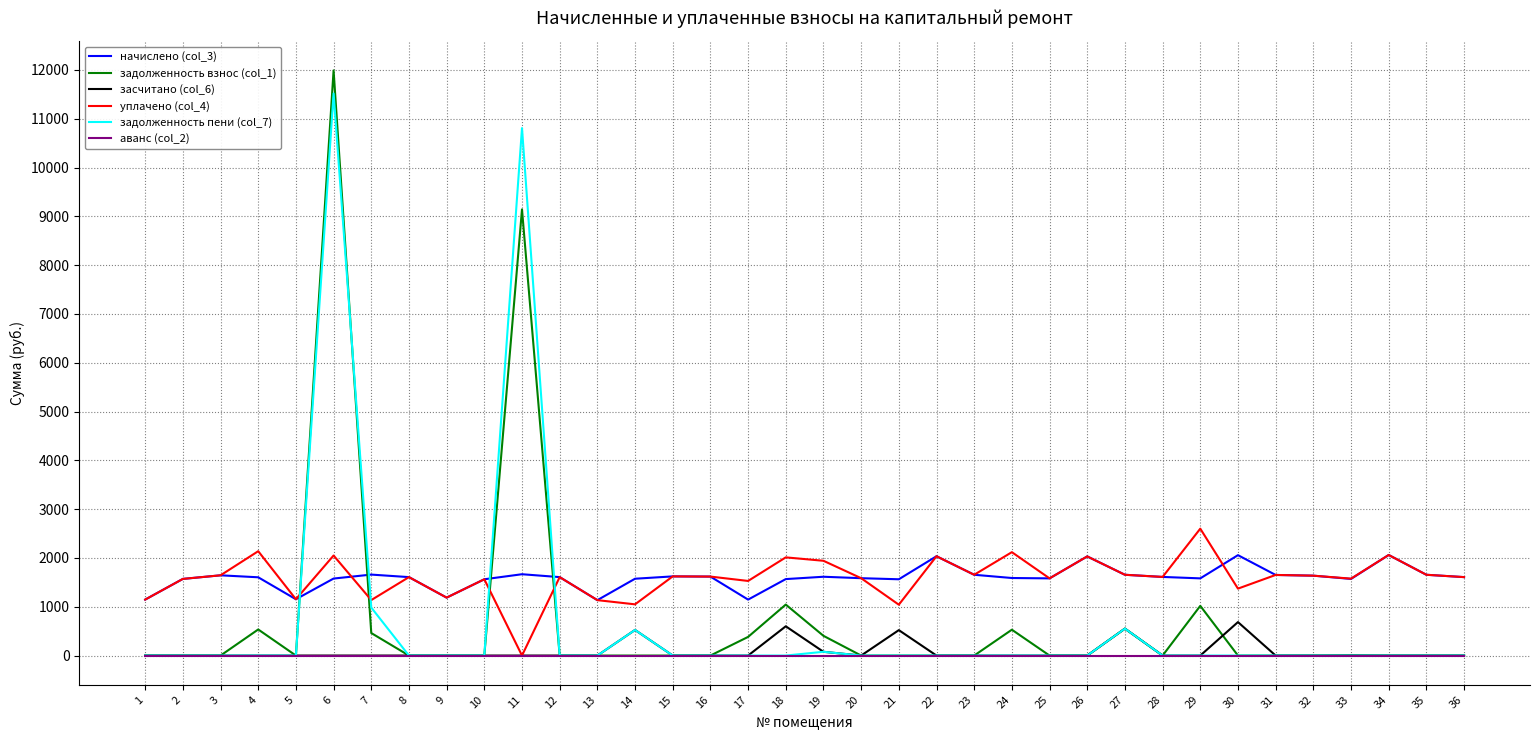

How many distinct data groups are displayed?

6